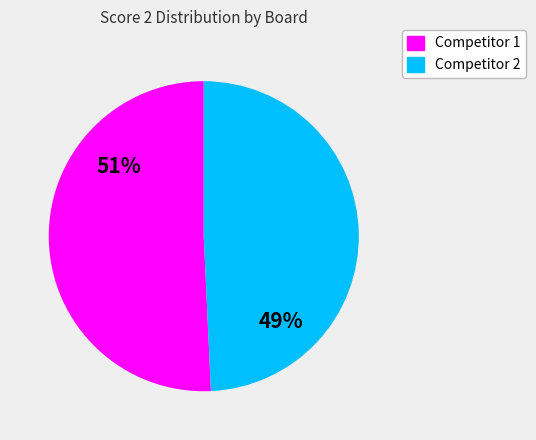

To the nearest percent, what is the average slice percentage?

50%